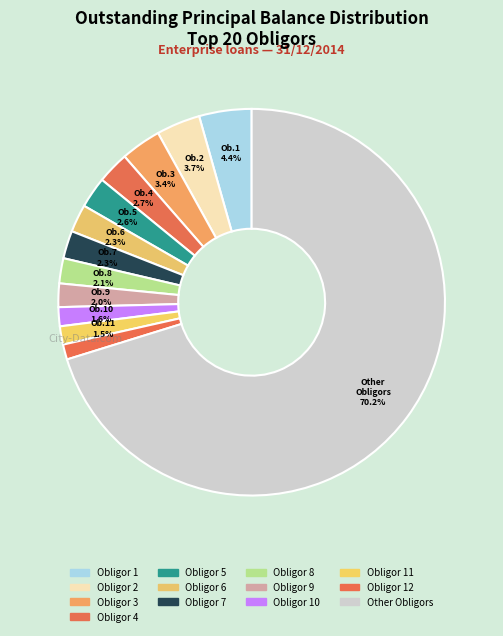

Which slice is the largest?

Other Obligors